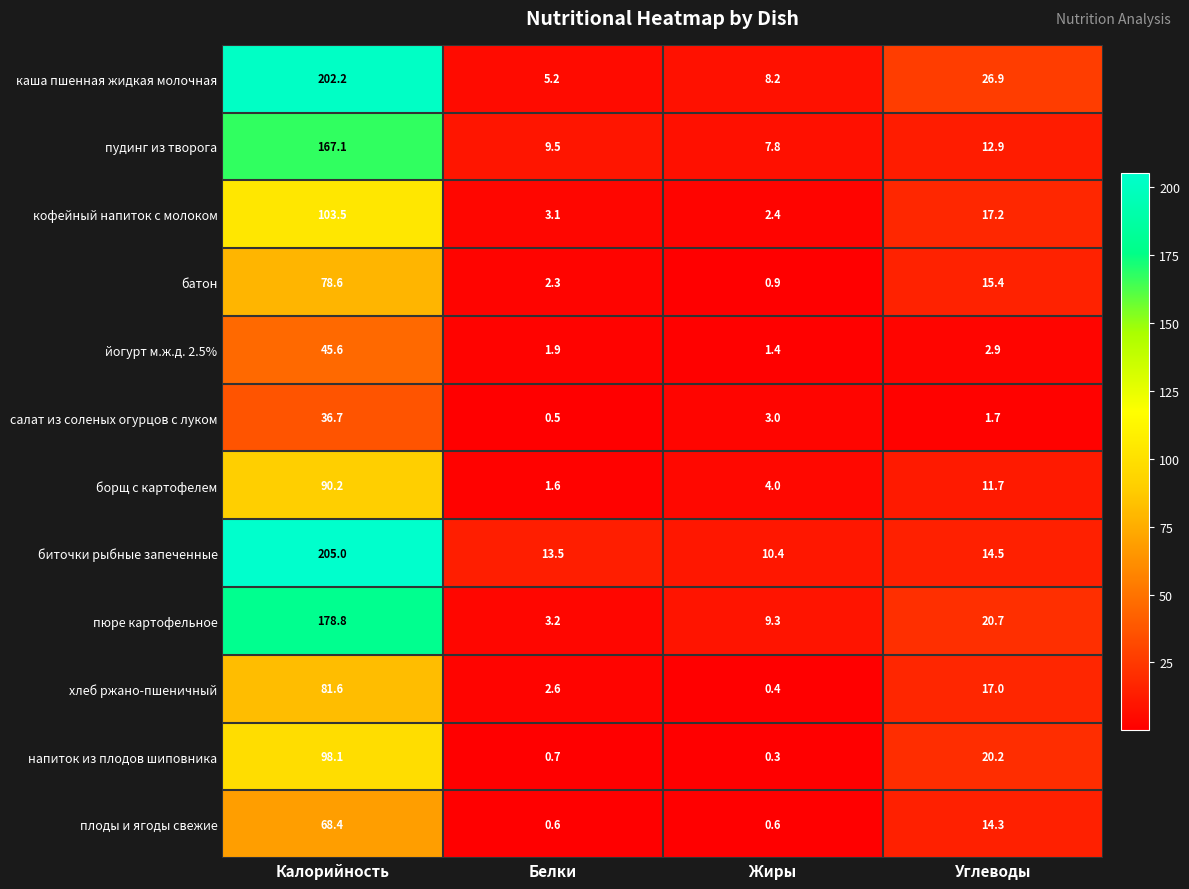

How many categories are shown in the chart?

4